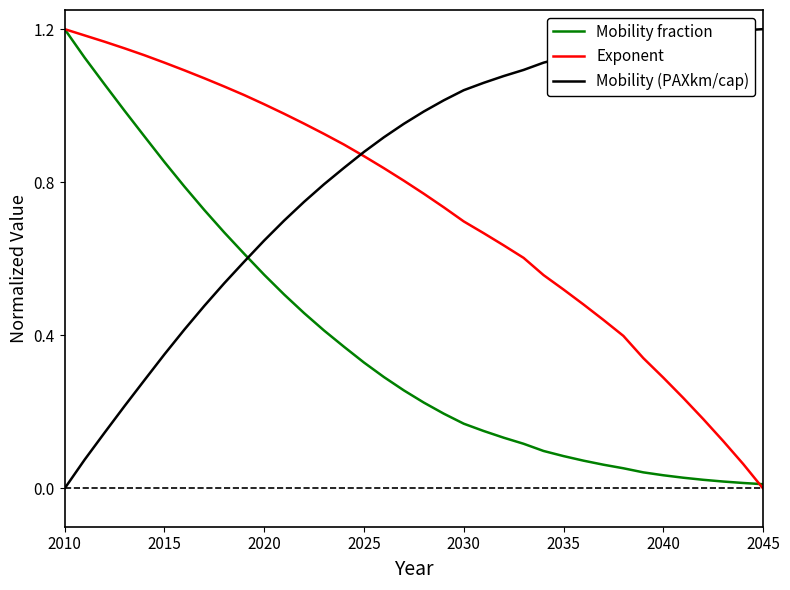

Which series has the largest total across all categories?

Mobility (PAXkm/cap)